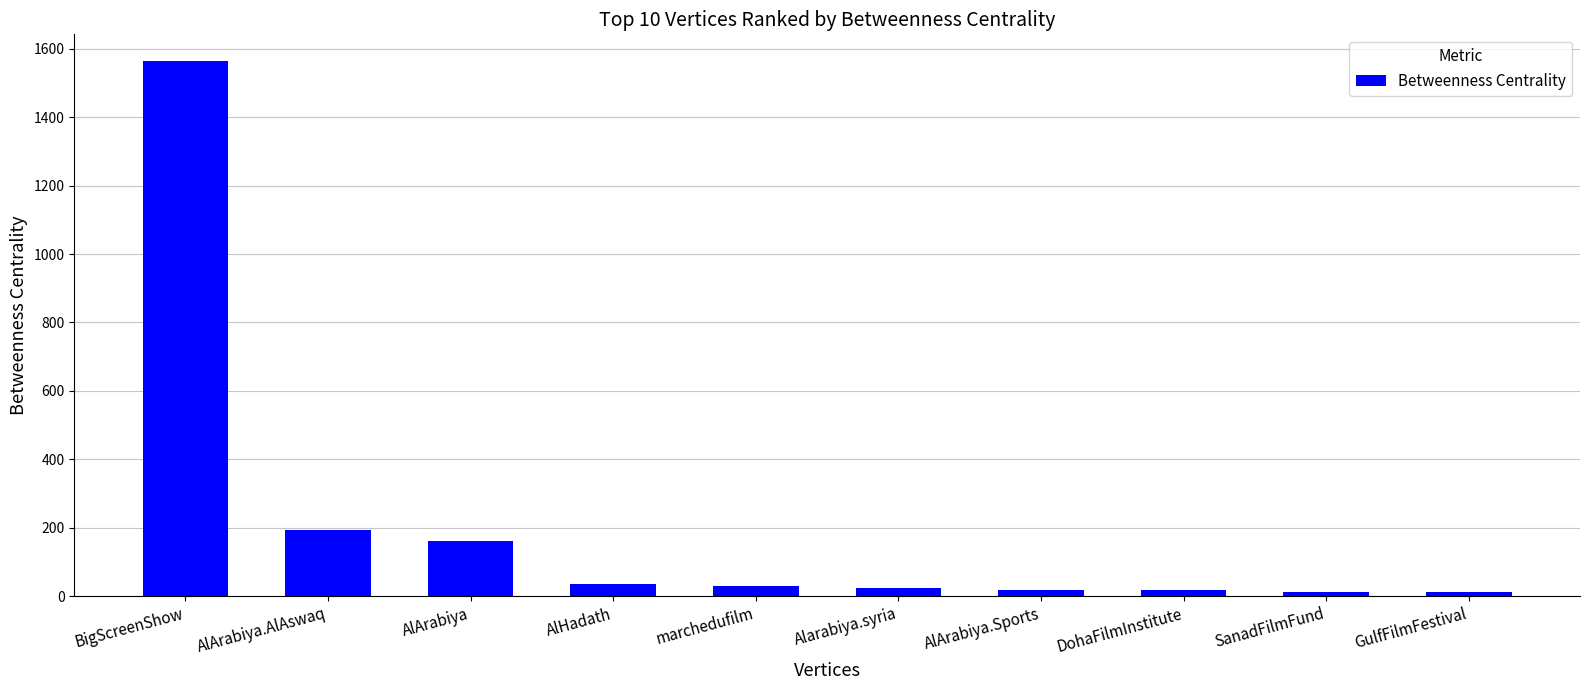

The value at marchedufilm is 30.2. True or false?

True